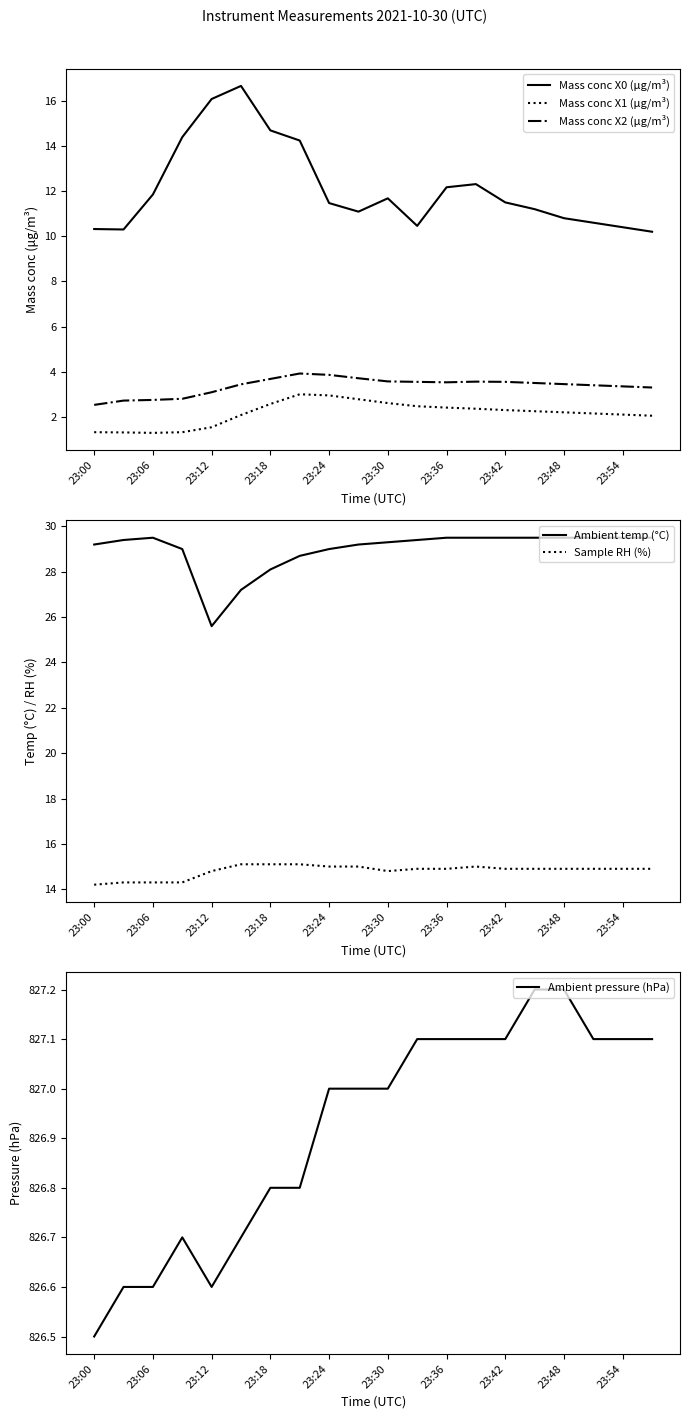

True or false: Mass conc X2 (μg/m³) and Sample RH (%) cross at least once.

False